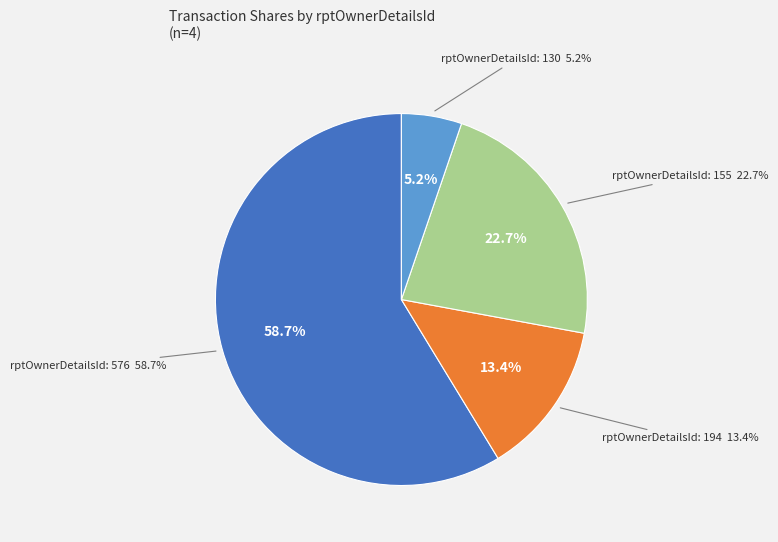

To the nearest percent, what is the difference between the largest and smallest slice percentages?

53%